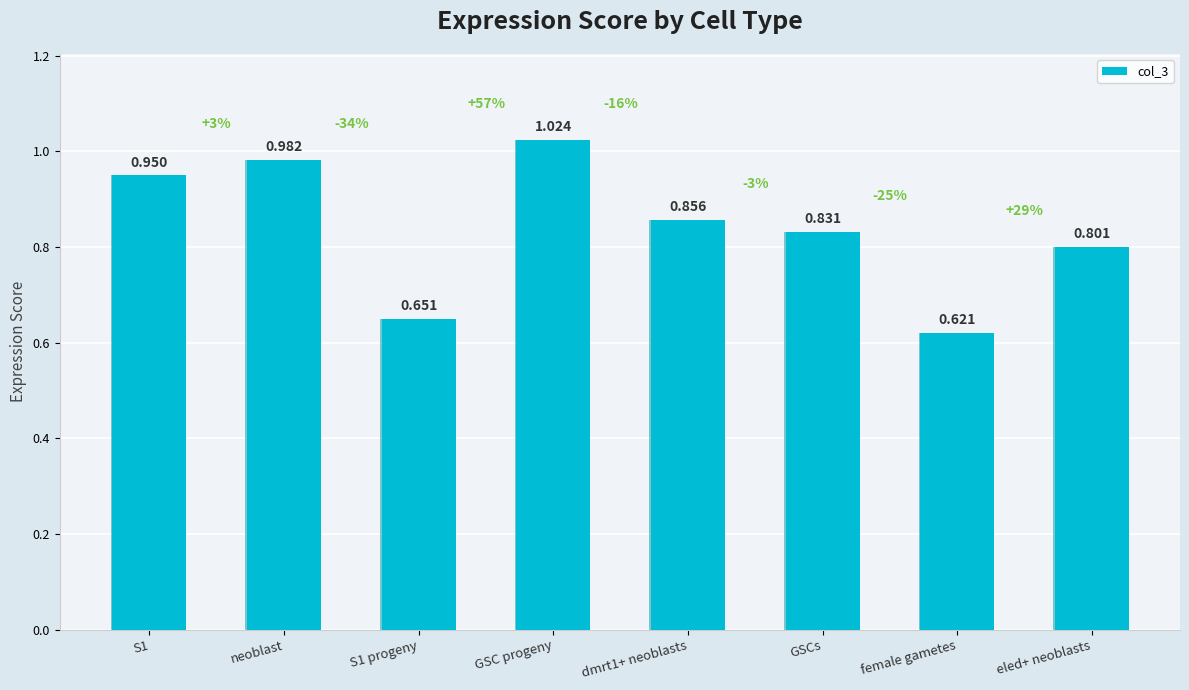

What is the greatest value displayed?

1.0